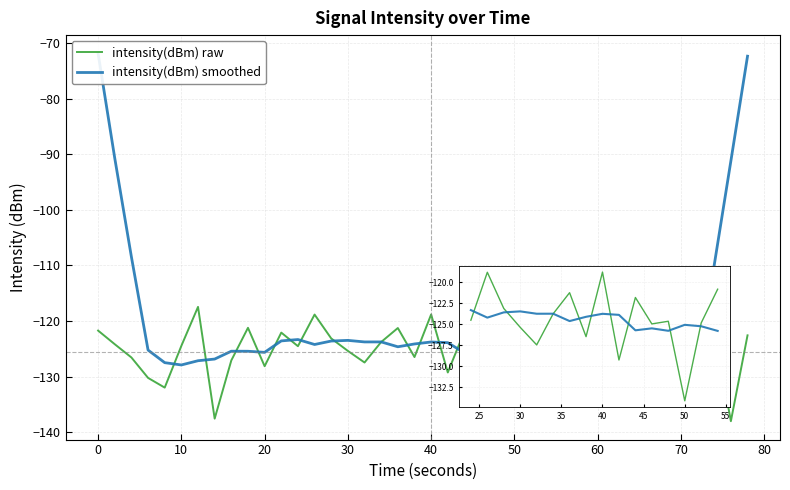

Which series ends up on top after the final intersection of intensity(dBm) smoothed and intensity(dBm) raw?

intensity(dBm) smoothed